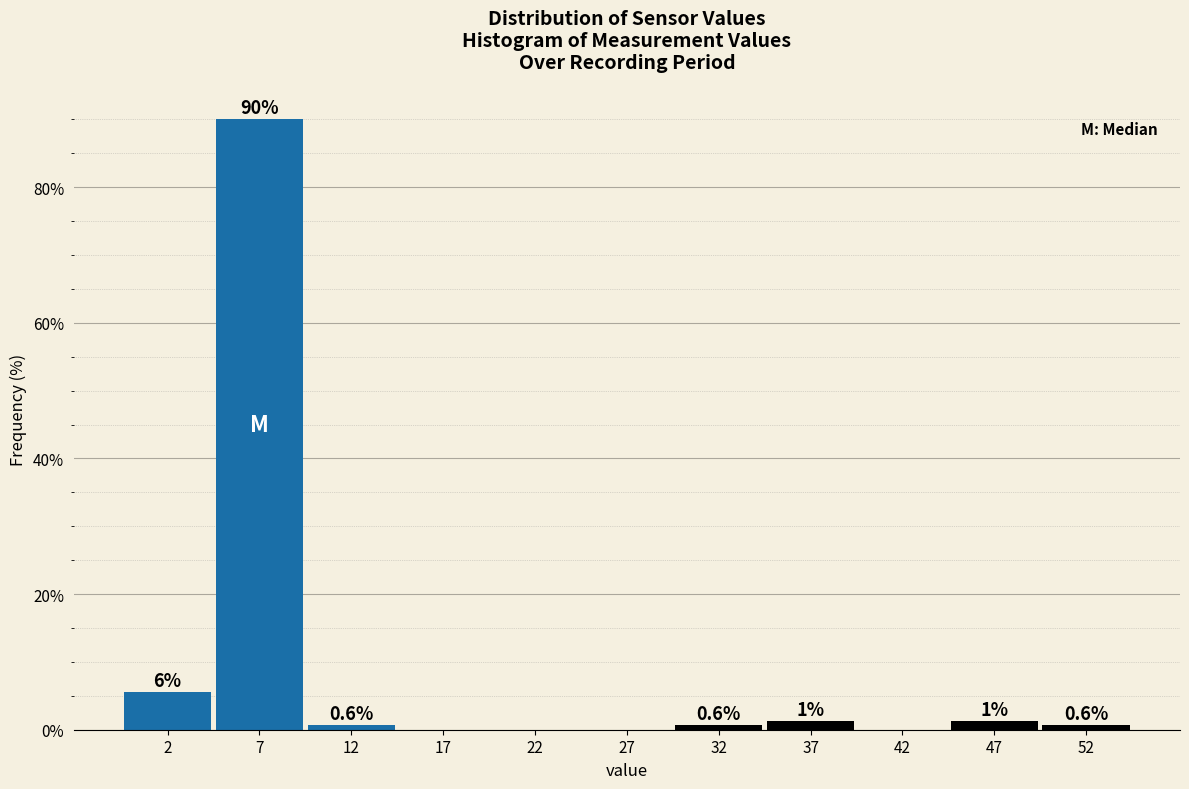

Which range on the x-axis has the tallest bar?

5 to 10